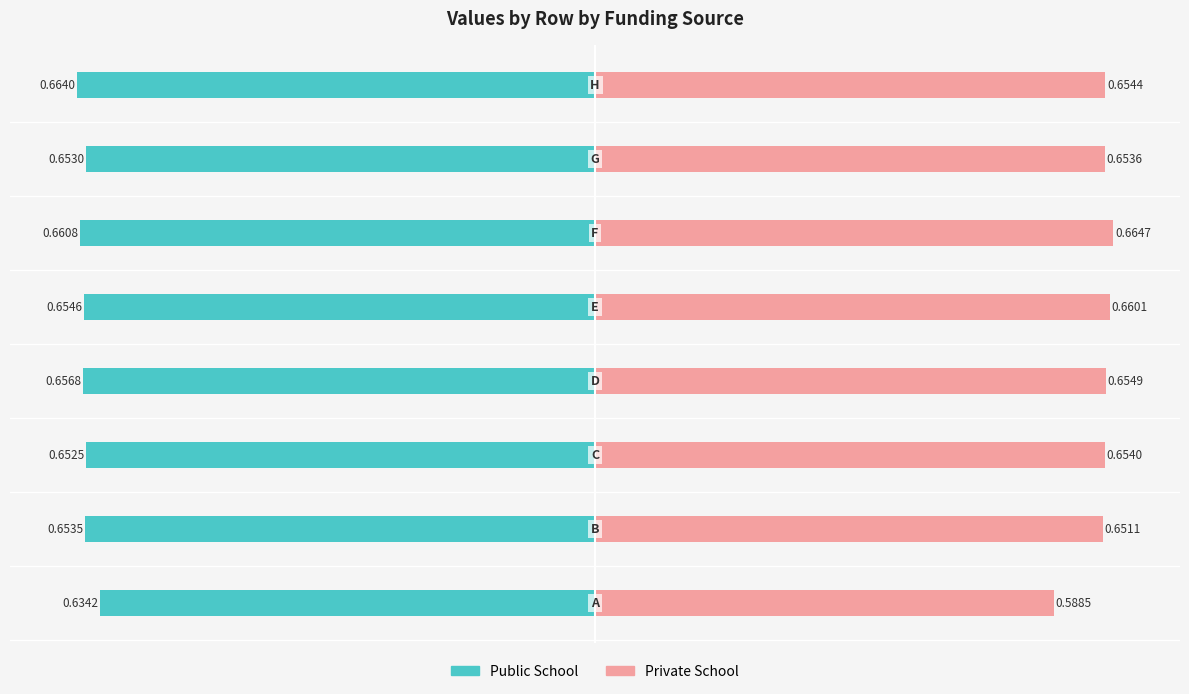

How many bars are there in each group?

2